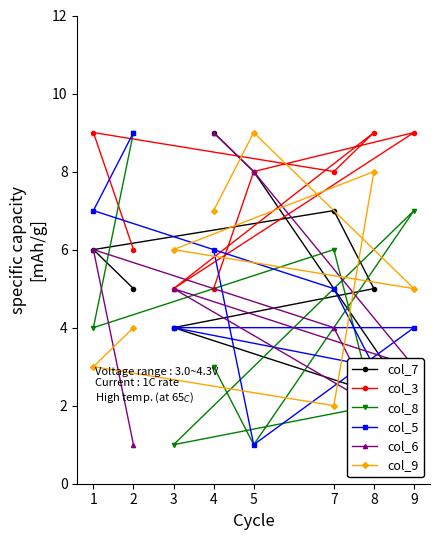

What is the minimum value shown in the chart?

1